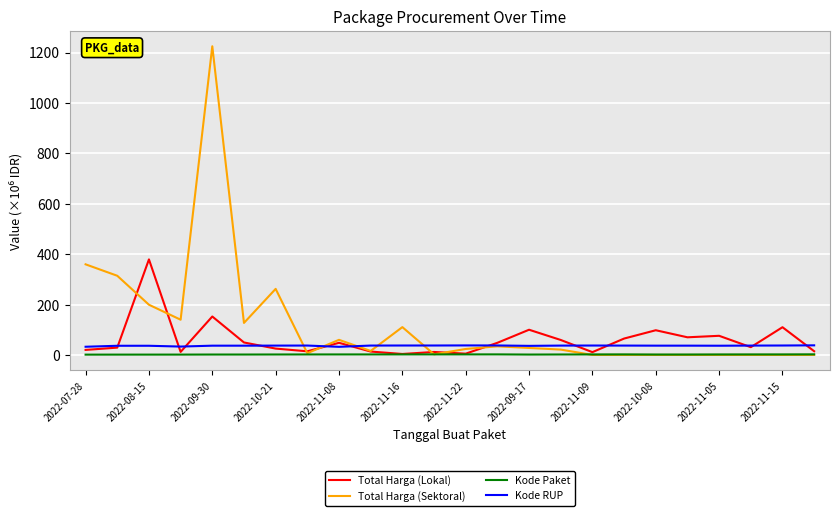

What is the difference between the maximum and second lowest values in the Total Harga (Lokal) series?

374.0